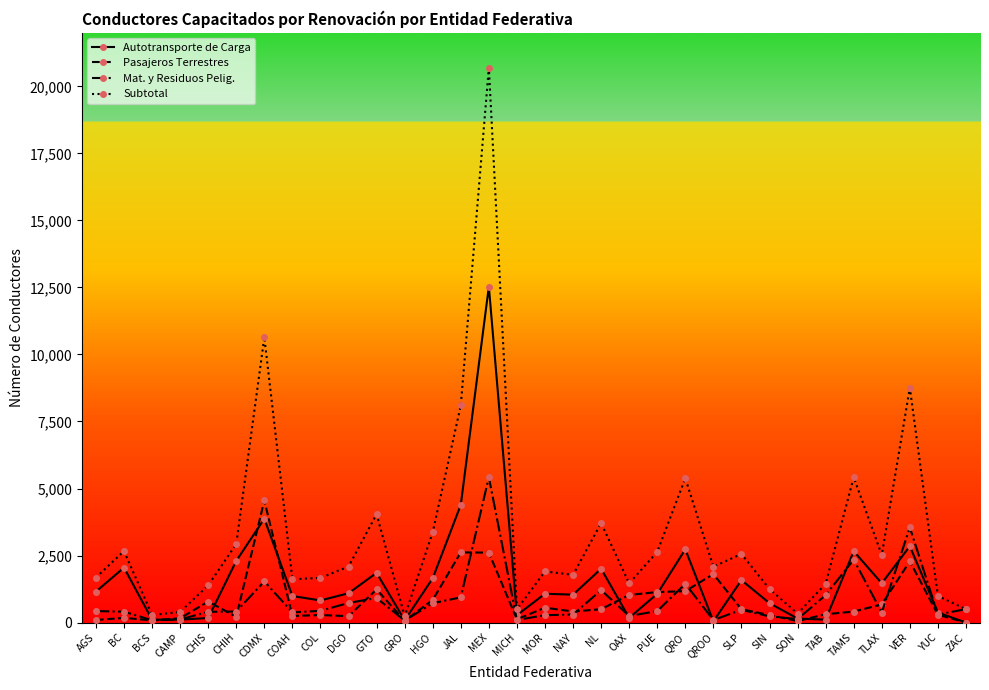

At which category does Autotransporte de Carga reach its first local peak?

BC